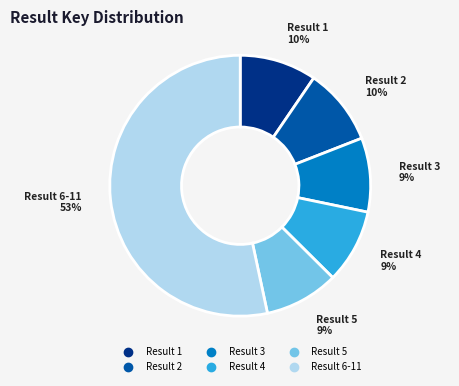

To the nearest percent, what is the difference between the largest and smallest slice percentages?

44%